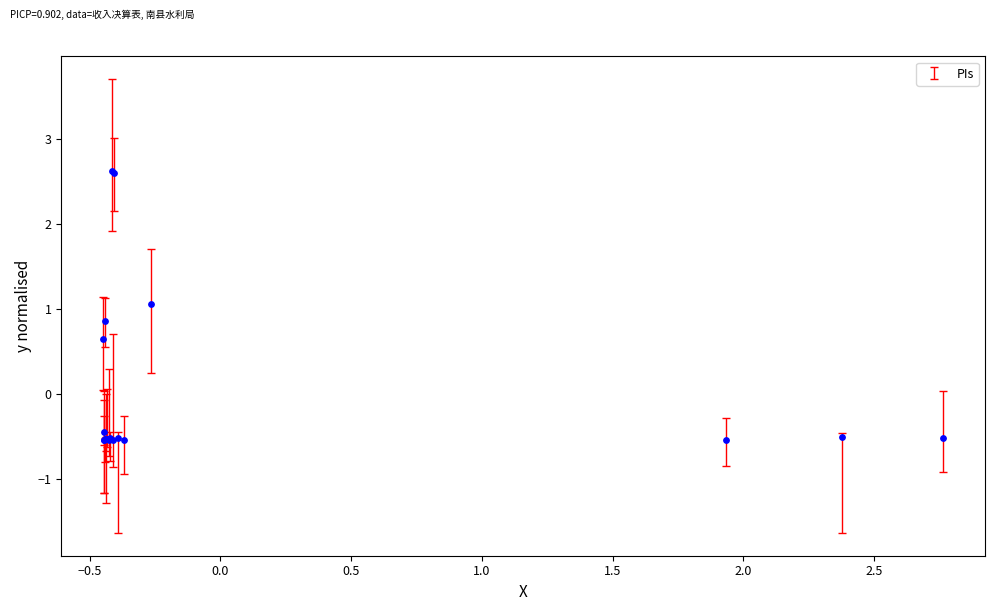

What Y value in the scatter plot is closest to 1?

1.1